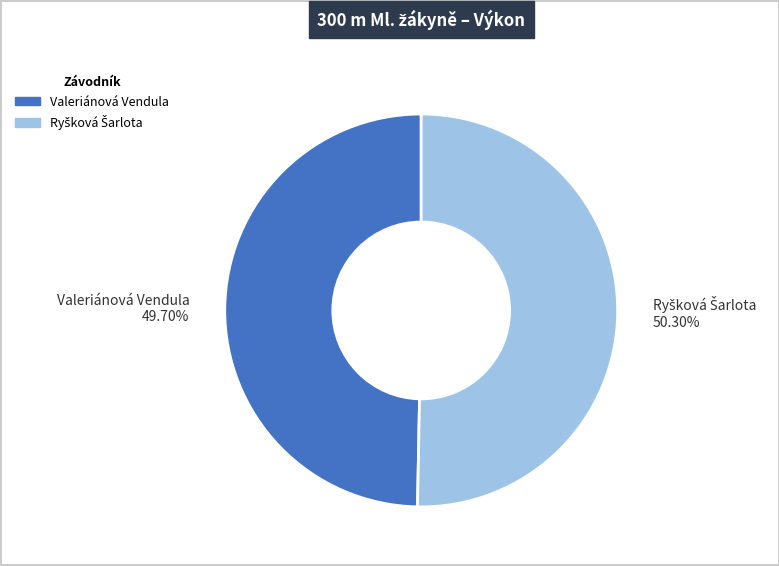

Is there a majority slice in this chart?

Yes